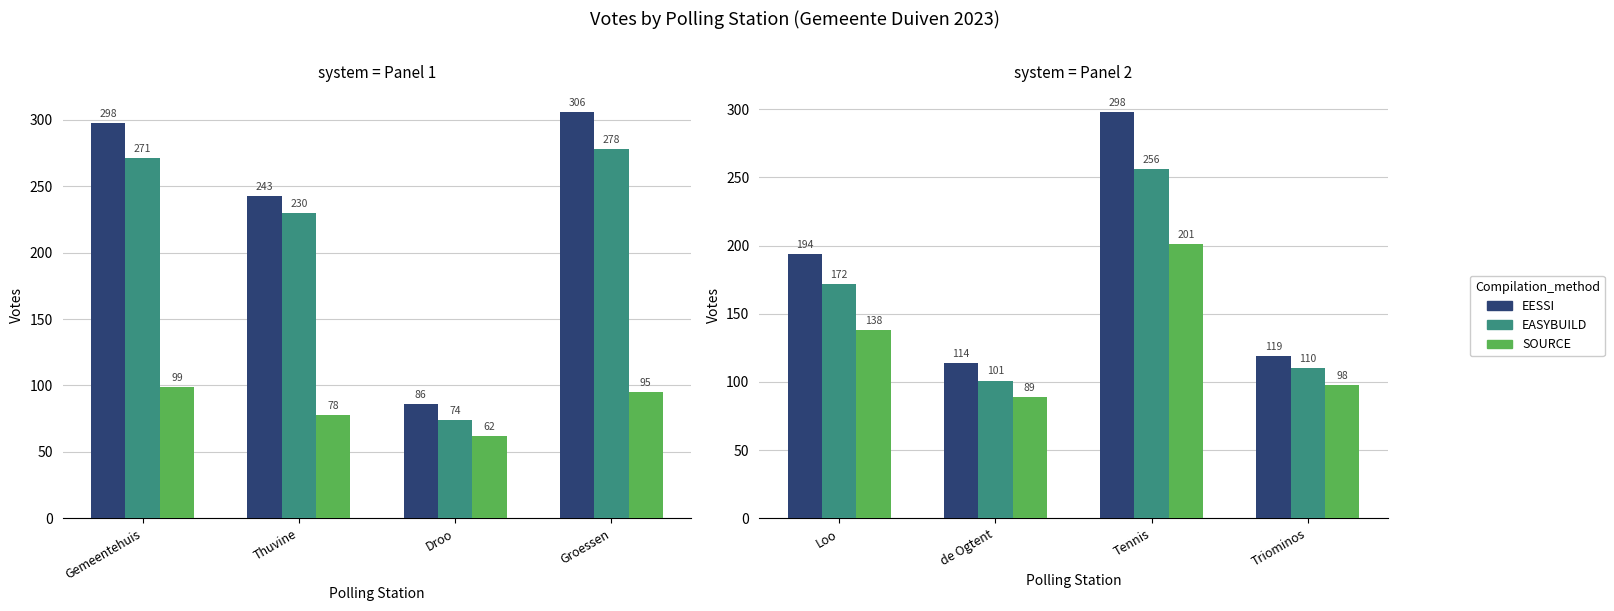

Rank the series by their maximum value, from highest to lowest.

EESSI, EASYBUILD, SOURCE